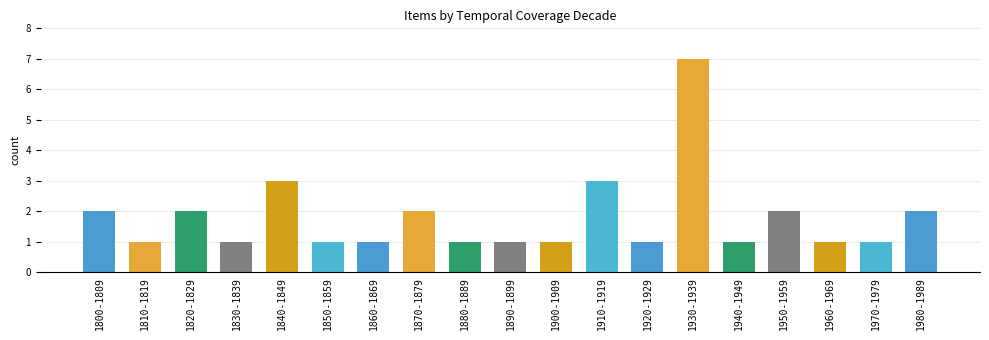

How many distinct data groups are displayed?

1